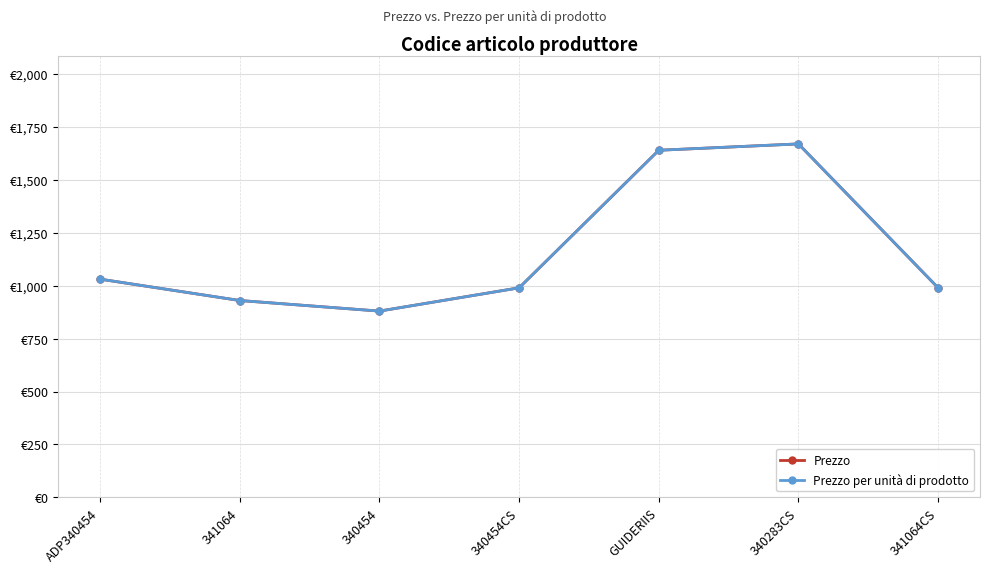

What position from the left is 340454?

3